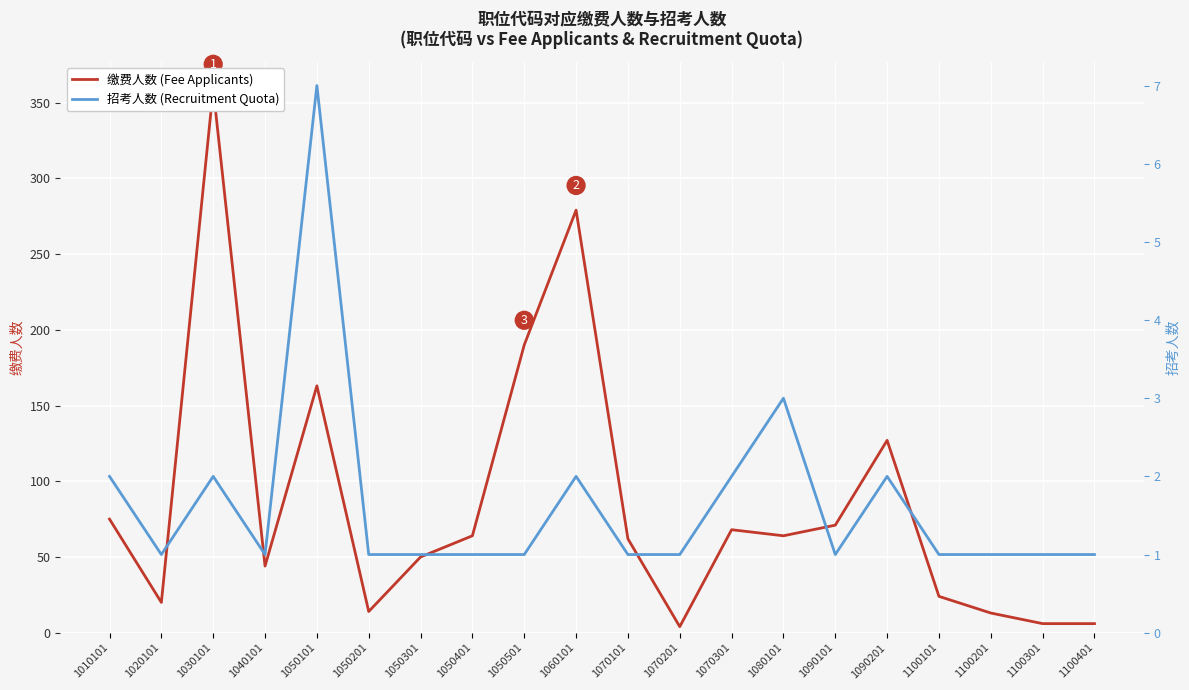

Where is the first local maximum for 缴费人数 (Fee Applicants)?

1030101